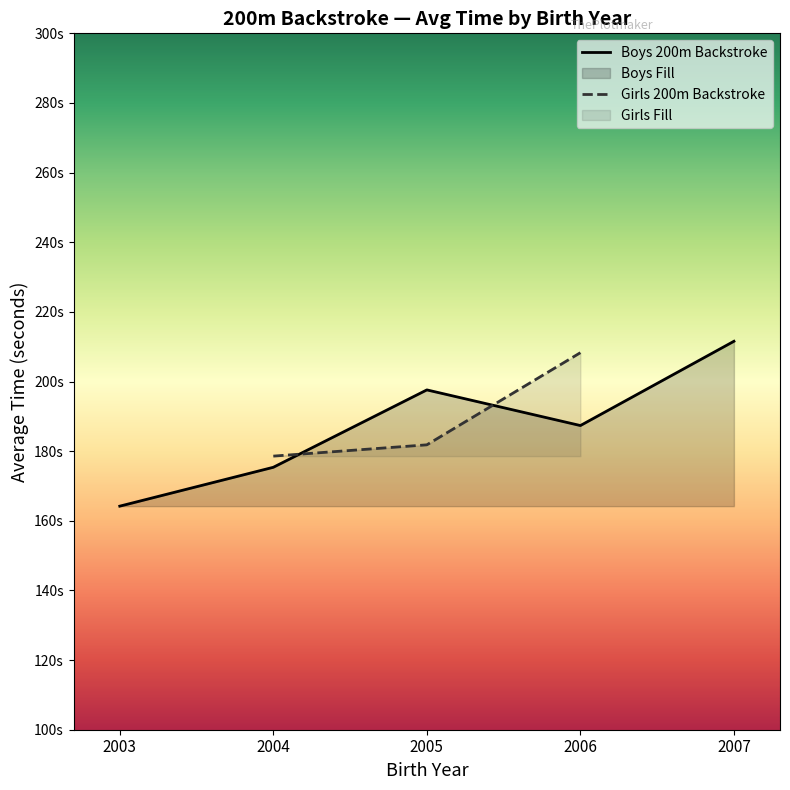

In Boys 200m Backstroke, how many points are higher than both neighbors (excluding endpoints)?

1